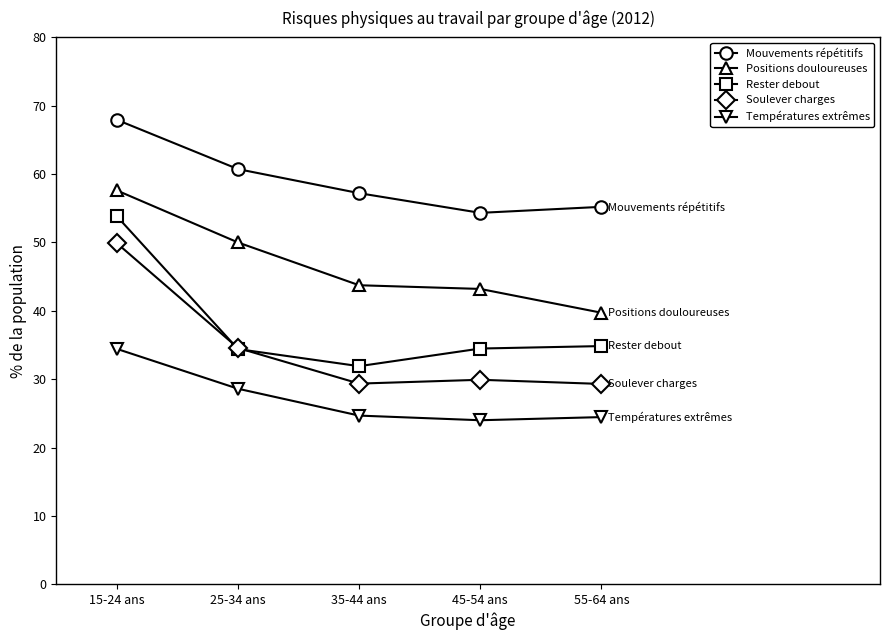

What is the greatest value displayed?

67.9